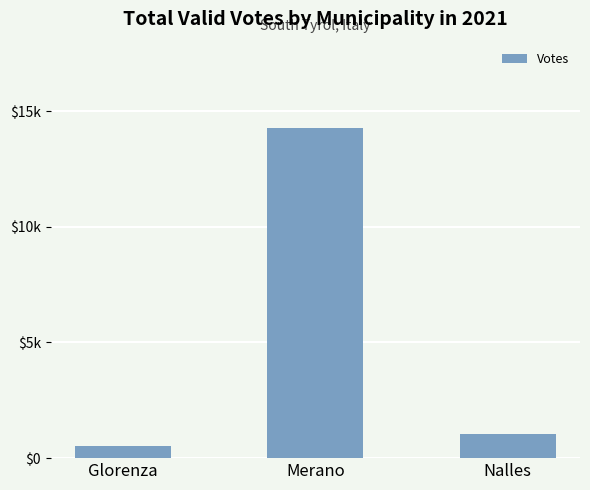

What is the average value?

5281